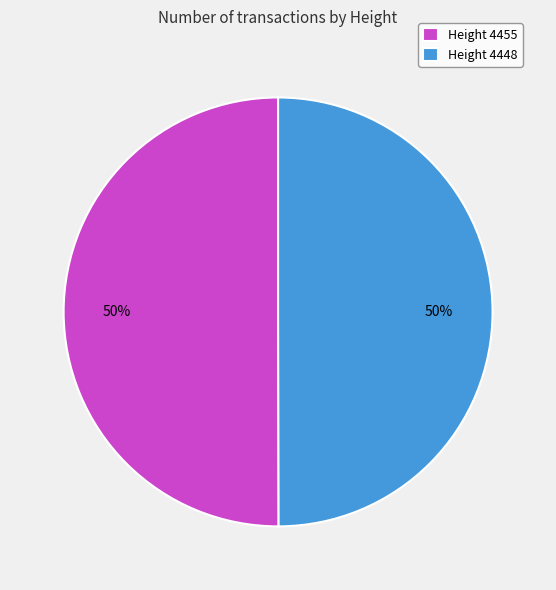

Approximately how many times larger is the value at Height 4448 compared to Height 4455?

1.0